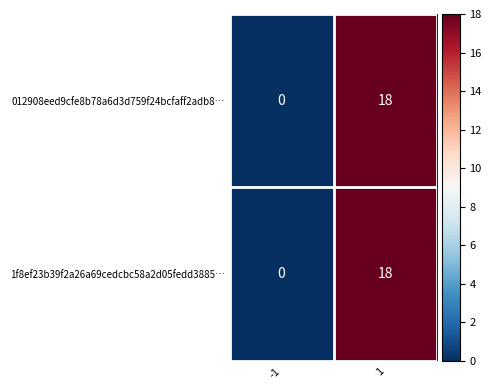

The value of 1f8ef23b39f2a26a69cedcbc58a2d05fedd3885… at -1 is 0. True or false?

True